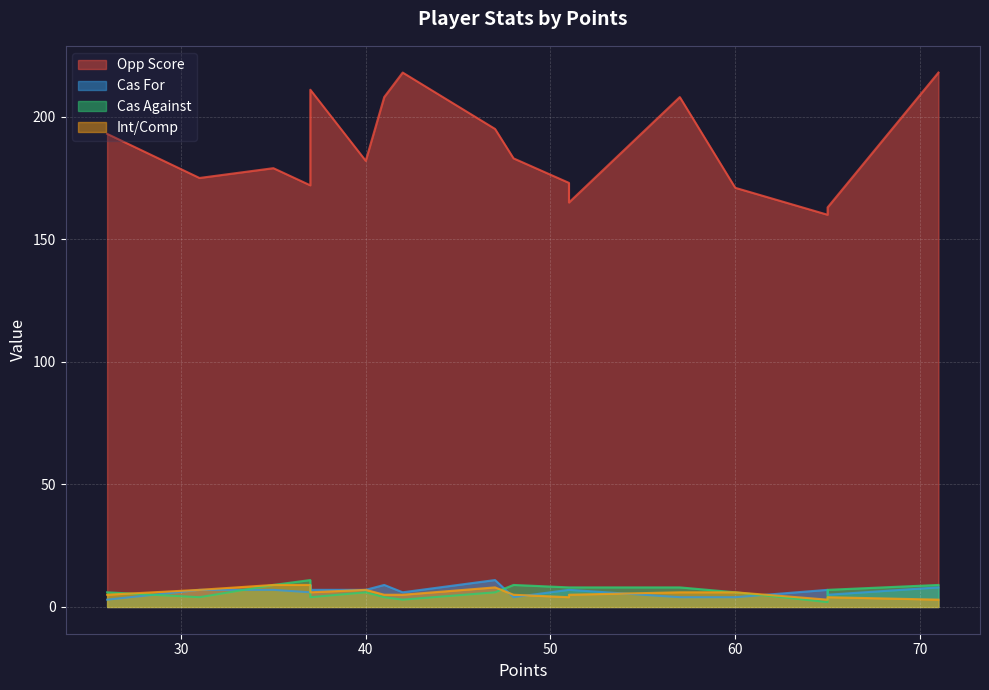

Which series has the largest total across all categories?

Opp Score